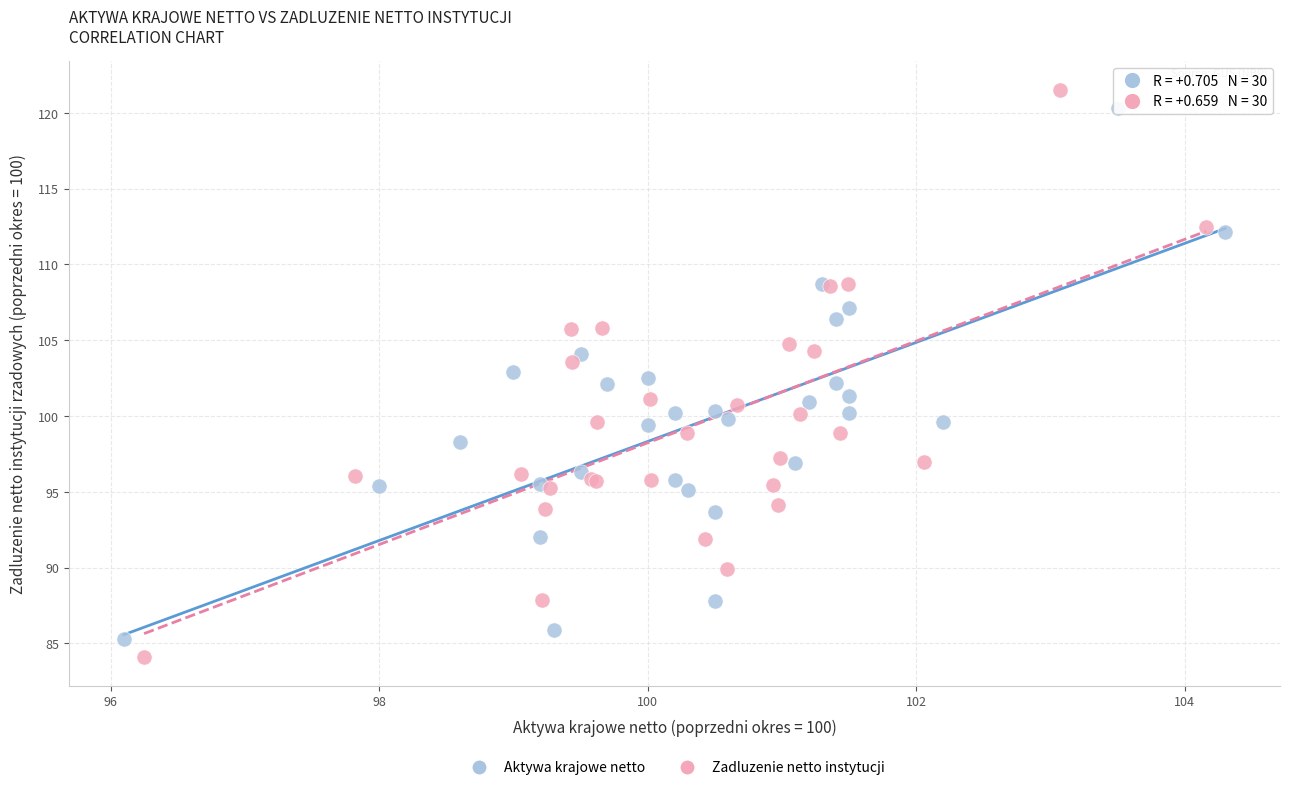

What are all the series names shown in the legend?

Aktywa krajowe netto, Zadluzenie netto instytucji